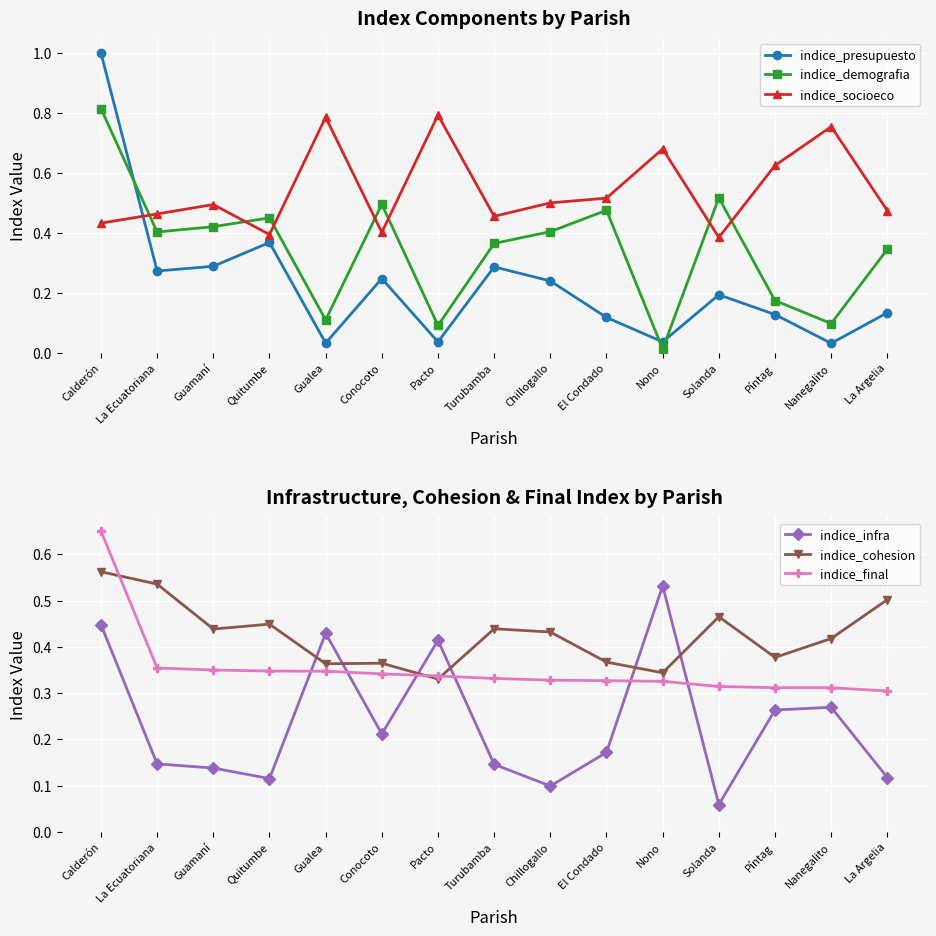

After their last crossing, which series has the higher values: indice_cohesion or indice_socioeco?

indice_cohesion